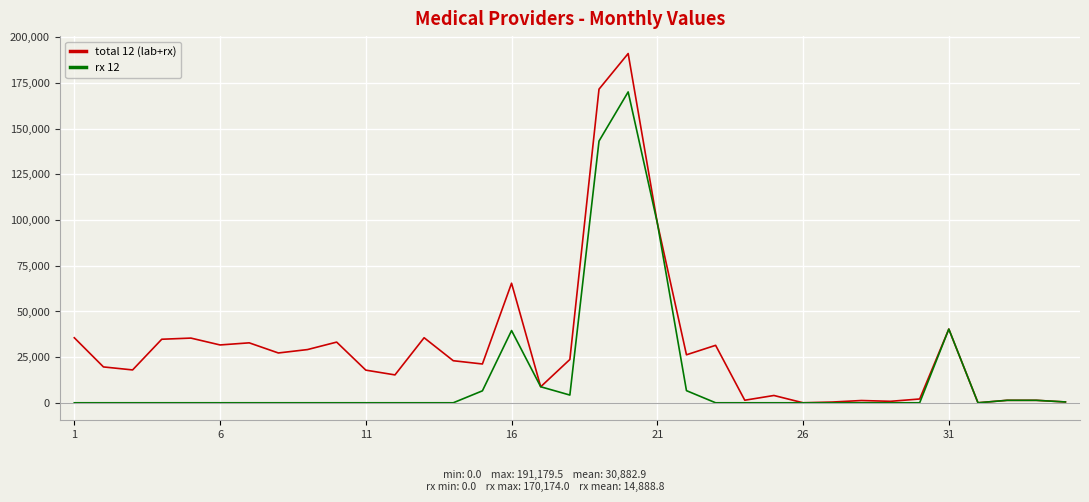

List the series in order of their peak value, lowest first.

rx 12, total 12 (lab+rx)